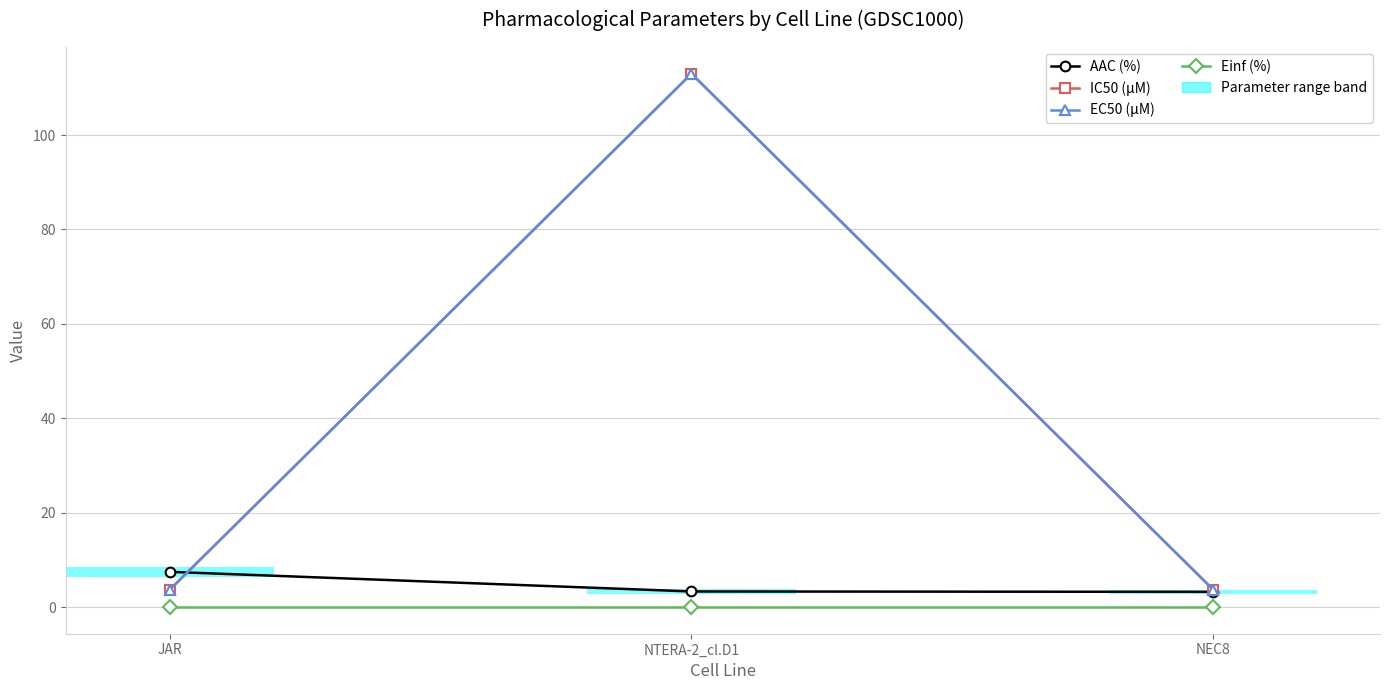

What is the label of the 2nd bar from the right?

NTERA-2_cl.D1